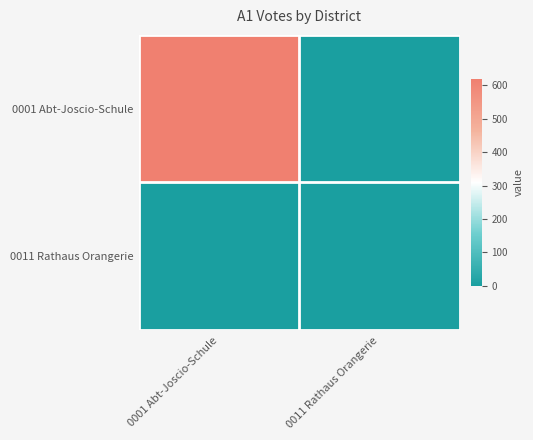

At which category does the chart reach its peak across all series?

0001 Abt-Joscio-Schule